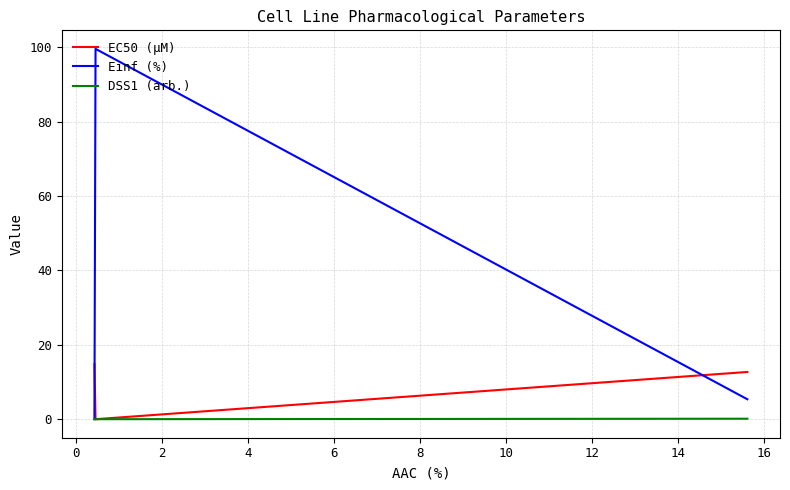

Which series has the largest total across all categories?

Einf (%)